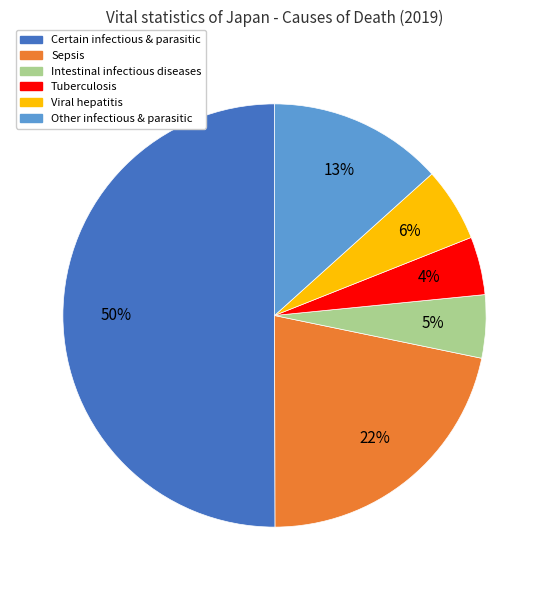

To the nearest percent, what percentage of the pie is Intestinal infectious diseases?

5%